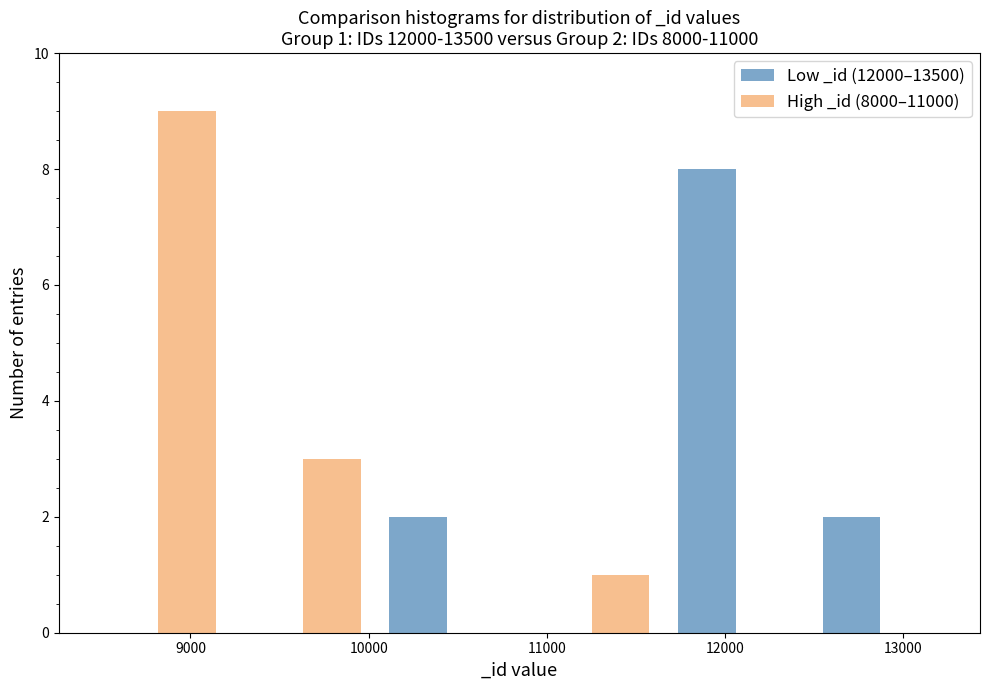

In the Low _id (12000–13500) series, which range on the x-axis has the tallest bar?

11700 to 12500